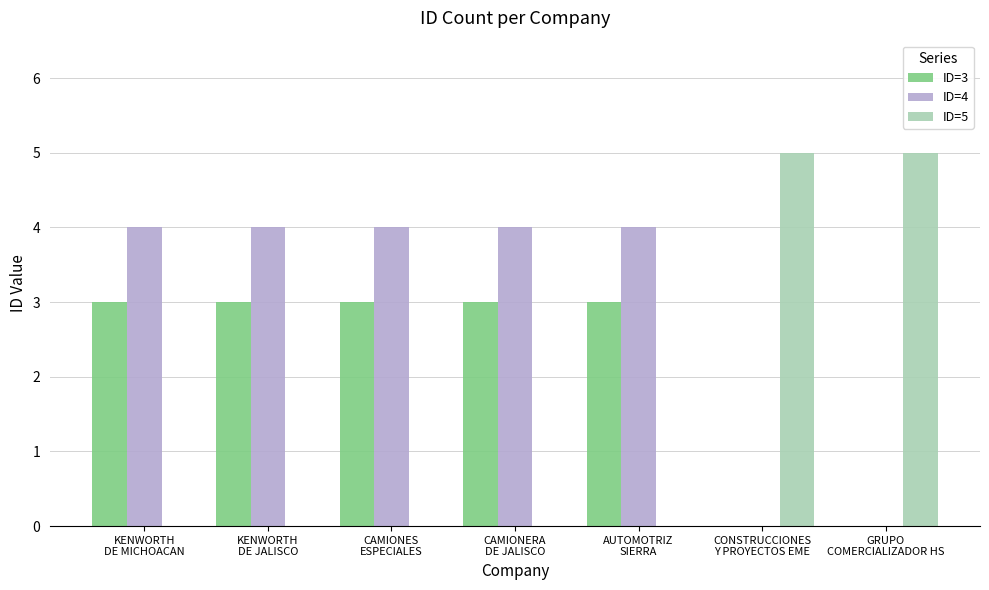

Reading right to left, extract all data points from this chart.

ID=3: GRUPO
COMERCIALIZADOR HS=0	CONSTRUCCIONES
Y PROYECTOS EME=0	AUTOMOTRIZ
SIERRA=3	CAMIONERA
DE JALISCO=3	CAMIONES
ESPECIALES=3	KENWORTH
DE JALISCO=3	KENWORTH
DE MICHOACAN=3
ID=4: GRUPO
COMERCIALIZADOR HS=0	CONSTRUCCIONES
Y PROYECTOS EME=0	AUTOMOTRIZ
SIERRA=4	CAMIONERA
DE JALISCO=4	CAMIONES
ESPECIALES=4	KENWORTH
DE JALISCO=4	KENWORTH
DE MICHOACAN=4
ID=5: GRUPO
COMERCIALIZADOR HS=5	CONSTRUCCIONES
Y PROYECTOS EME=5	AUTOMOTRIZ
SIERRA=0	CAMIONERA
DE JALISCO=0	CAMIONES
ESPECIALES=0	KENWORTH
DE JALISCO=0	KENWORTH
DE MICHOACAN=0